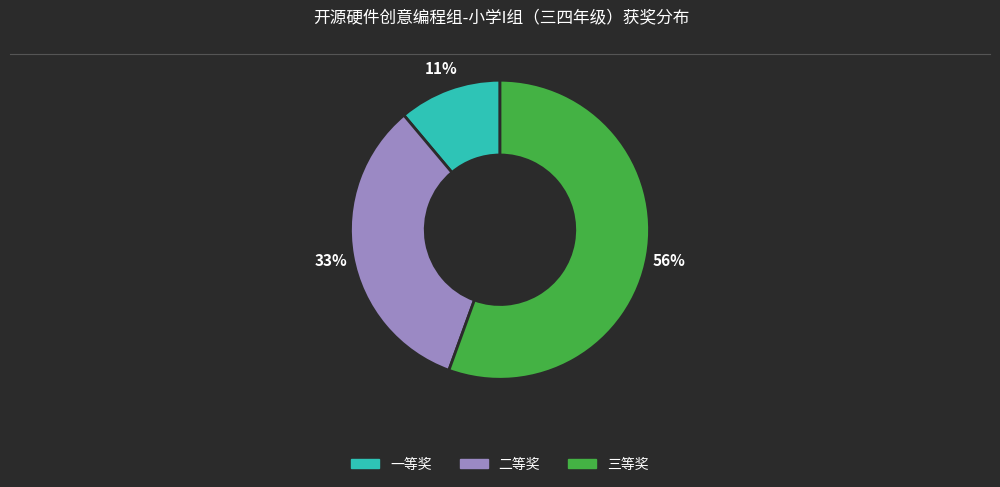

Approximately how many times larger is the value at 二等奖 compared to 一等奖?

3.0